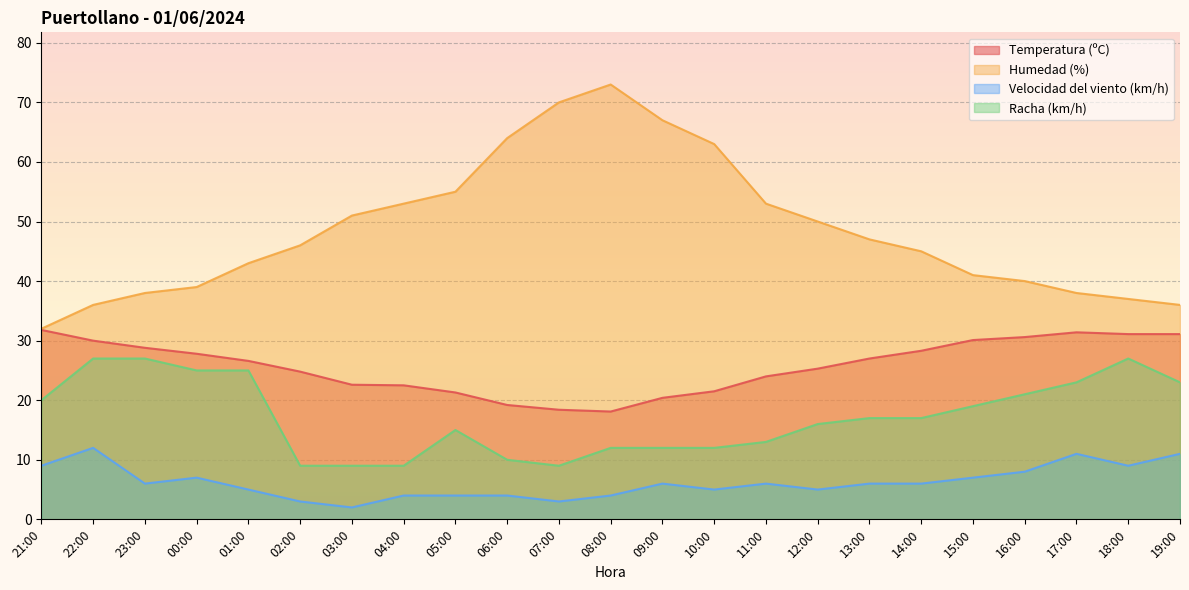

In Velocidad del viento (km/h), how many points are lower than both neighbors (excluding endpoints)?

6